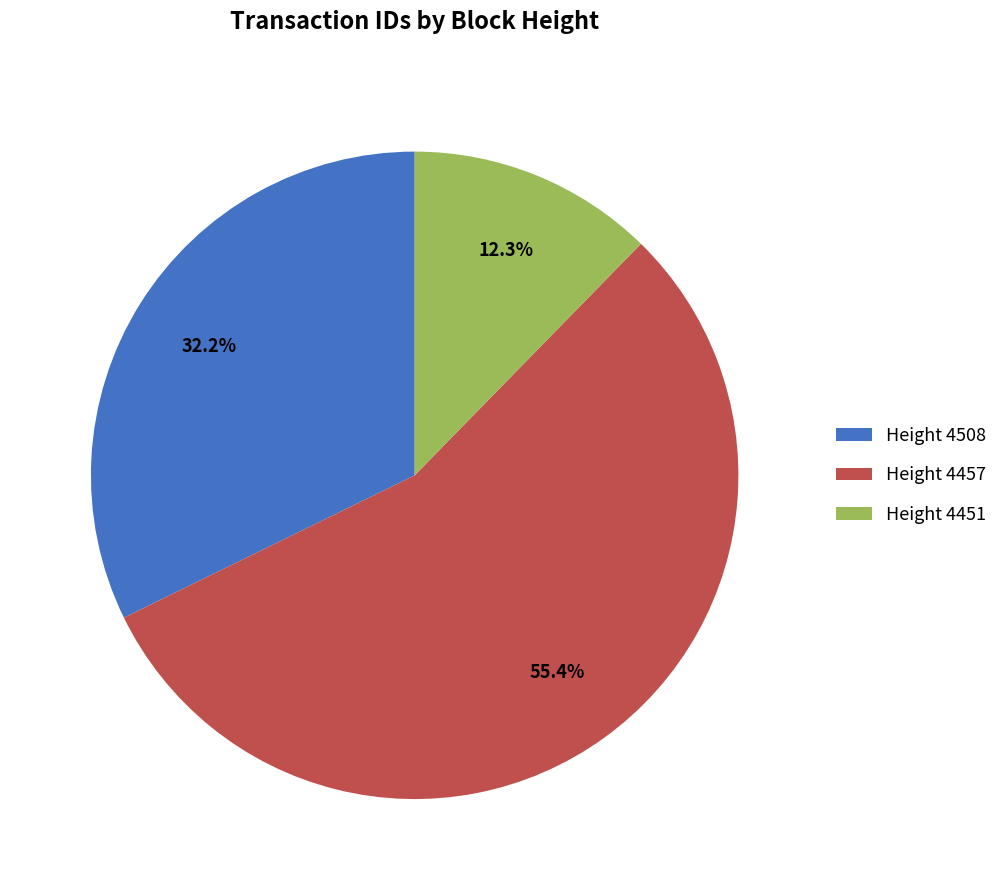

What is the total percentage of Height 4457 and Height 4451?

67.8%